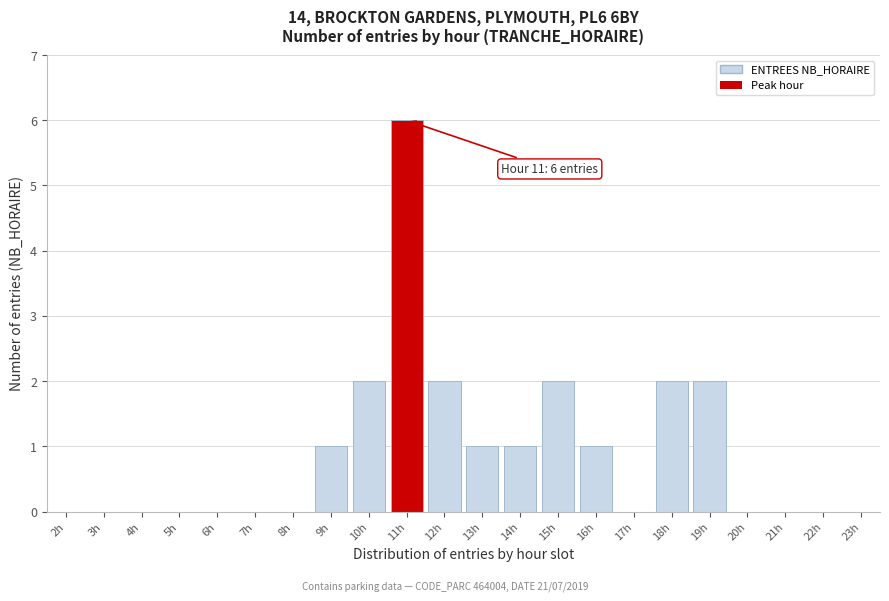

Reading left to right, transcribe all the data shown in this chart.

2h=0	3h=0	4h=0	5h=0	6h=0	7h=0	8h=0	9h=1	10h=2	11h=6	12h=2	13h=1	14h=1	15h=2	16h=1	17h=0	18h=2	19h=2	20h=0	21h=0	22h=0	23h=0